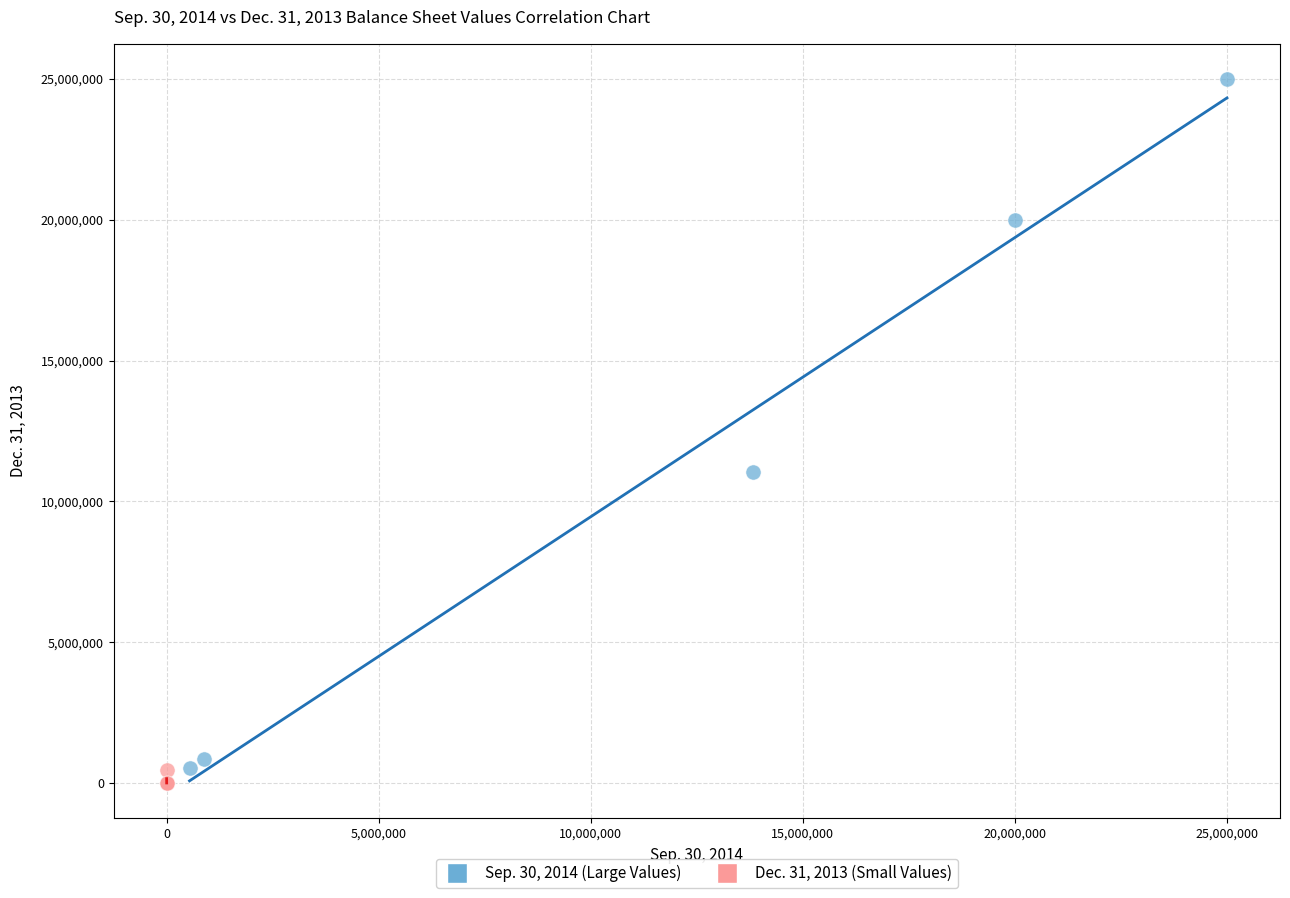

Which series contains the highest Y value?

Sep. 30, 2014 (Large Values)